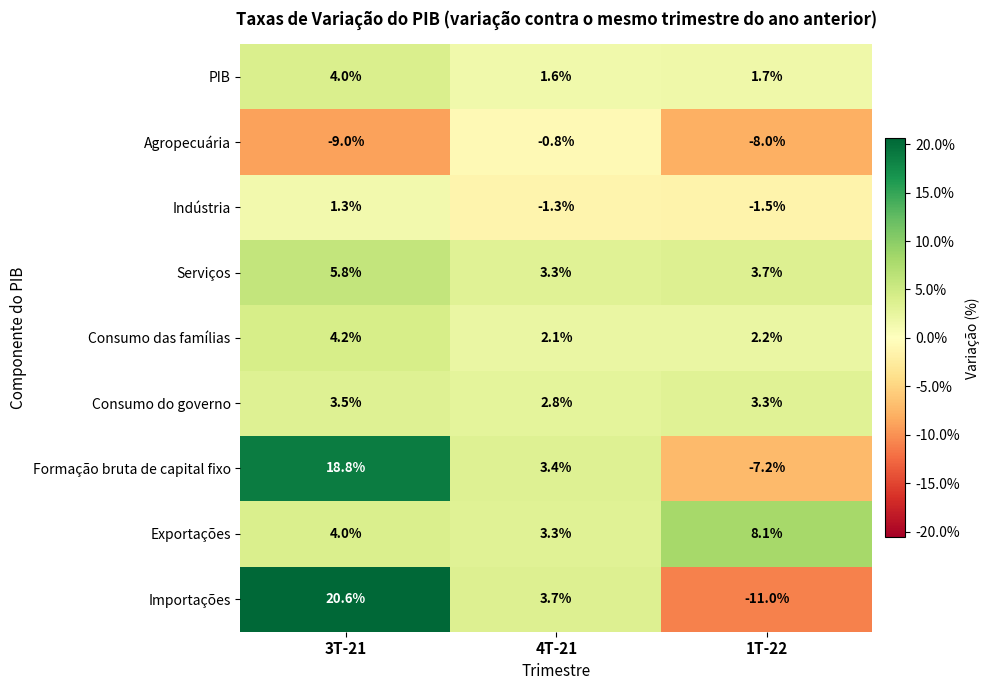

What is the sum of the Formação bruta de capital fixo values at 4T-21 and 3T-21?

22.2